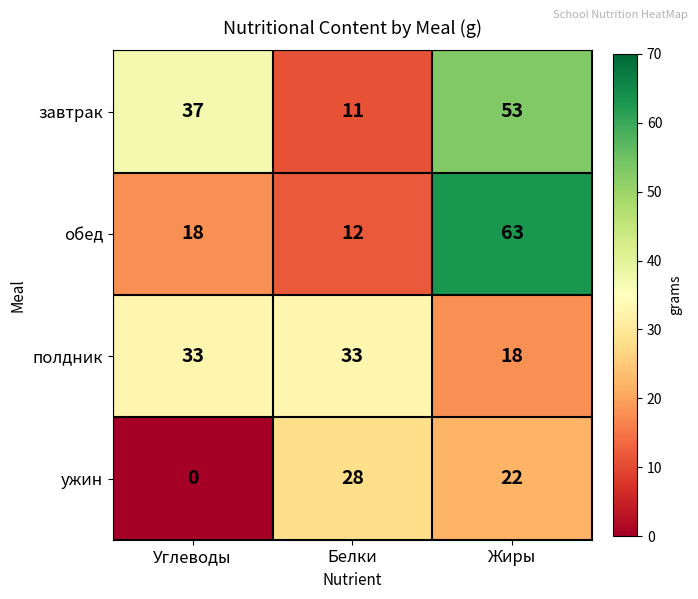

How many values in the полдник series are below 33?

1